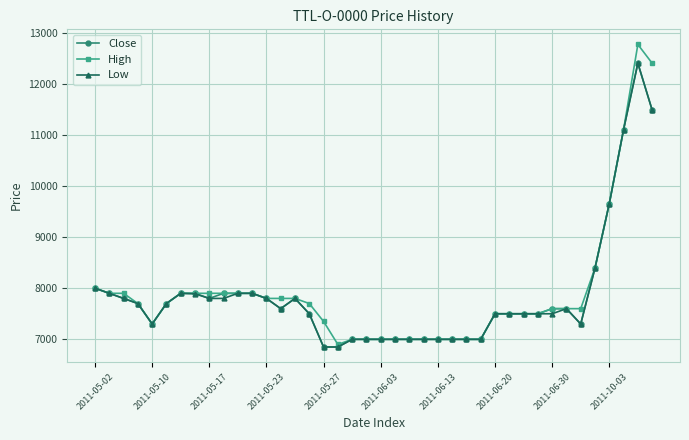

Which series has the largest range (max minus min)?

High